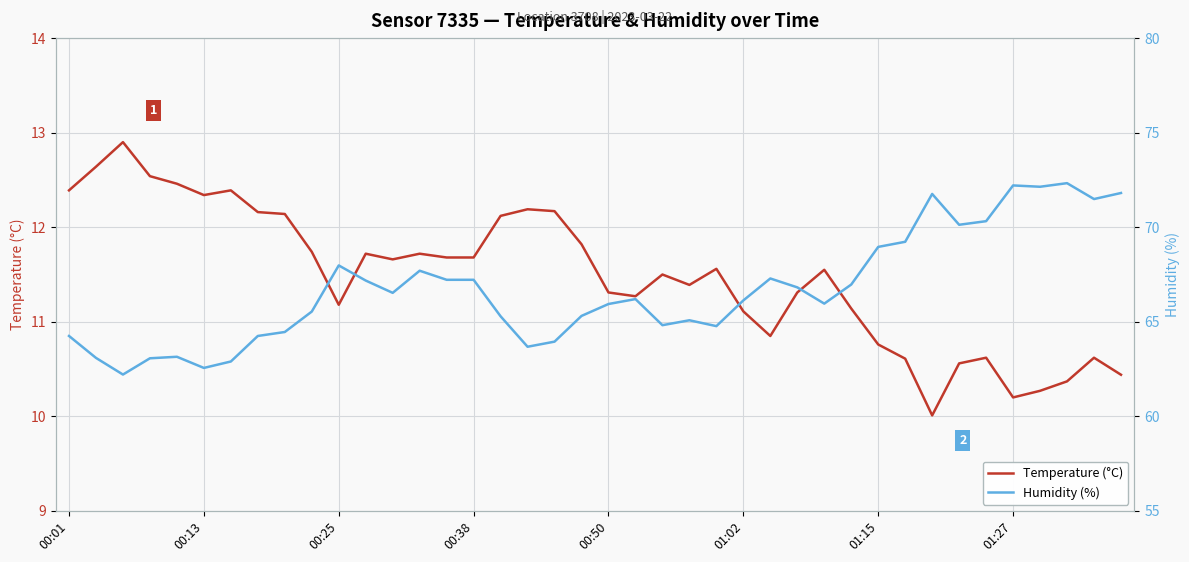

What is the maximum value for Humidity (%)?

72.3